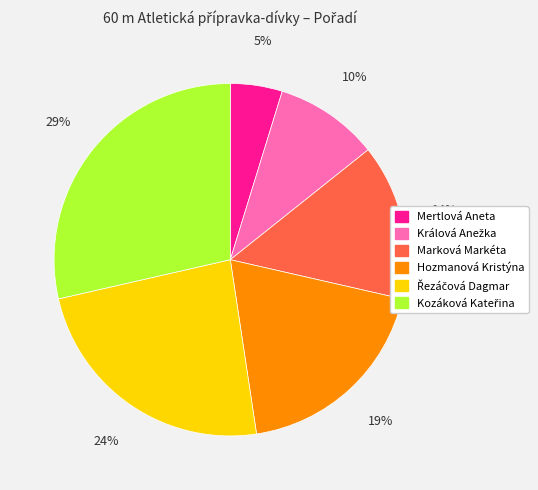

To the nearest percent, what is the difference between the largest and smallest slice percentages?

24%